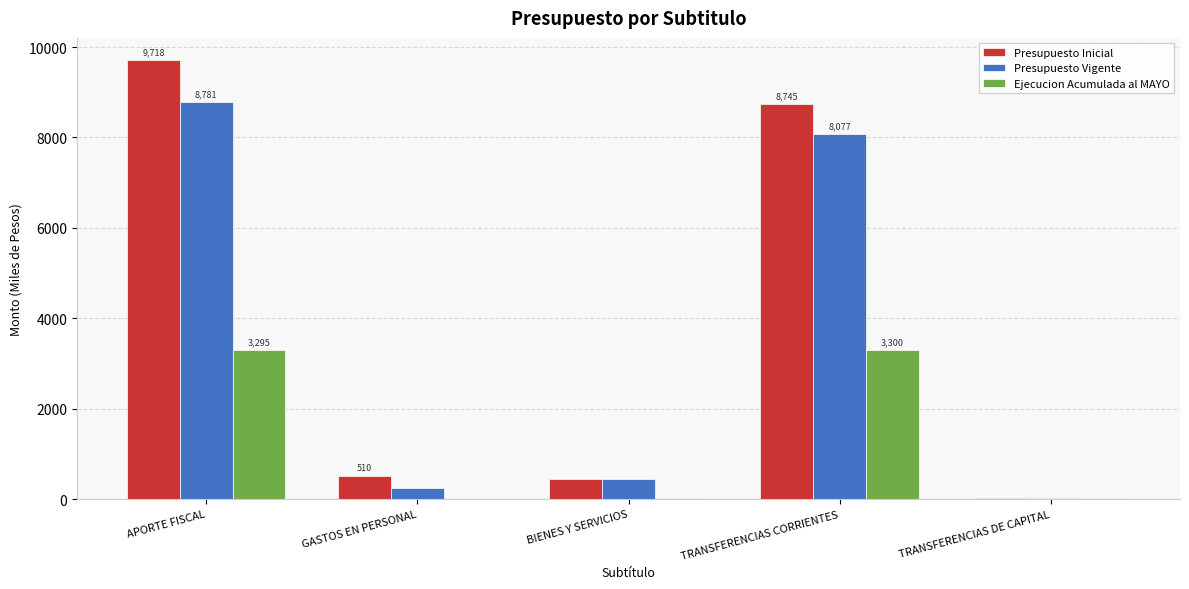

True or false: Presupuesto Inicial has a value of 510 at GASTOS EN PERSONAL.

True